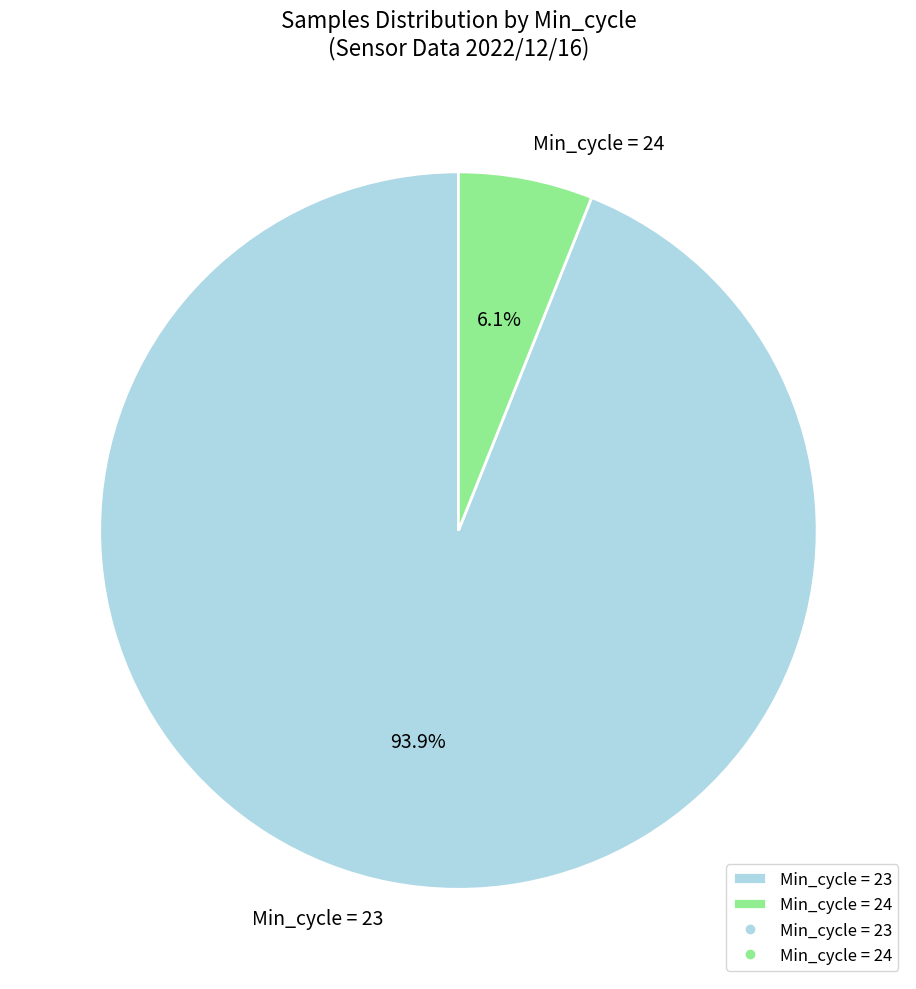

Rank the categories by value from lowest to highest.

Min_cycle = 24, Min_cycle = 23